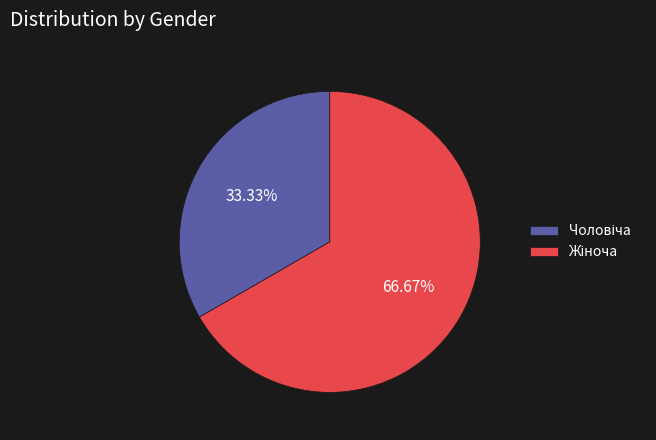

Is there a majority slice in this chart?

Yes